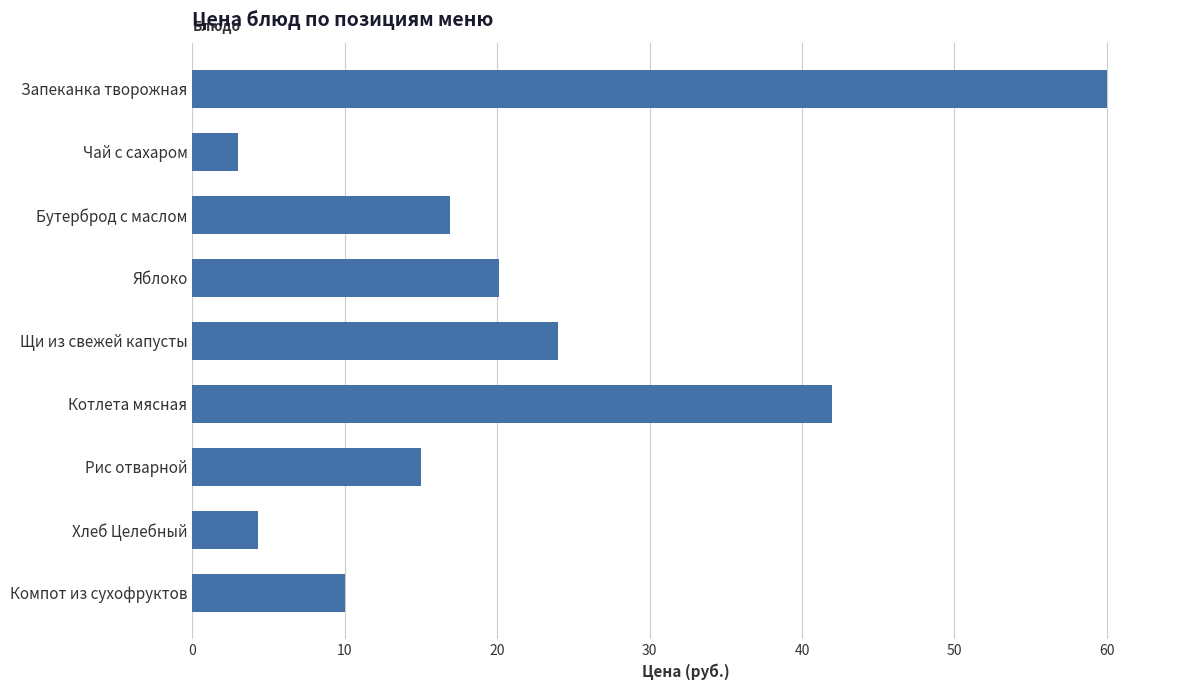

The chart shows a value of 10.0 at Компот из сухофруктов. True or false?

True